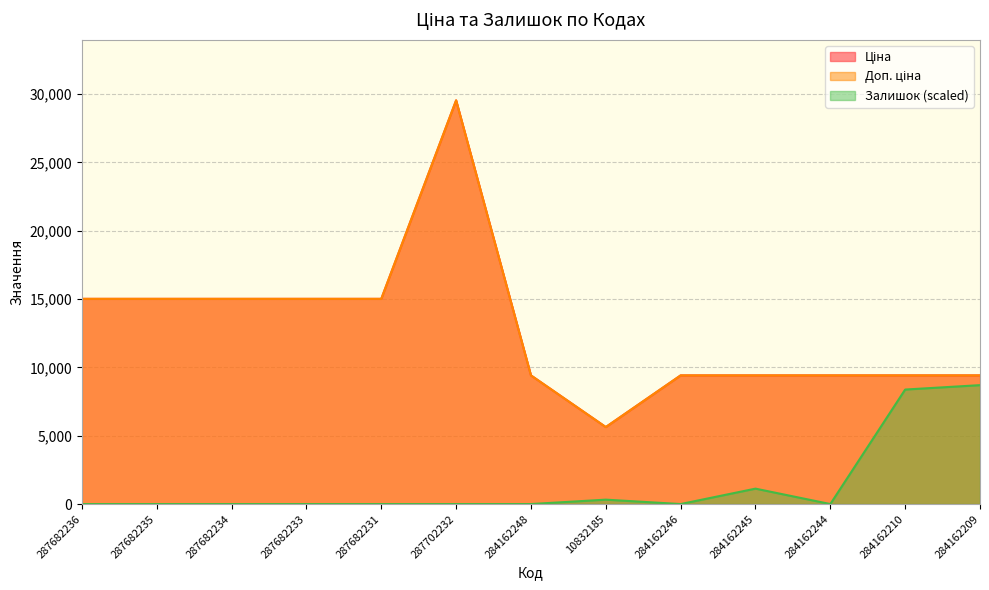

Is it true that Ціна equals 9416.9 at 284162245?

True